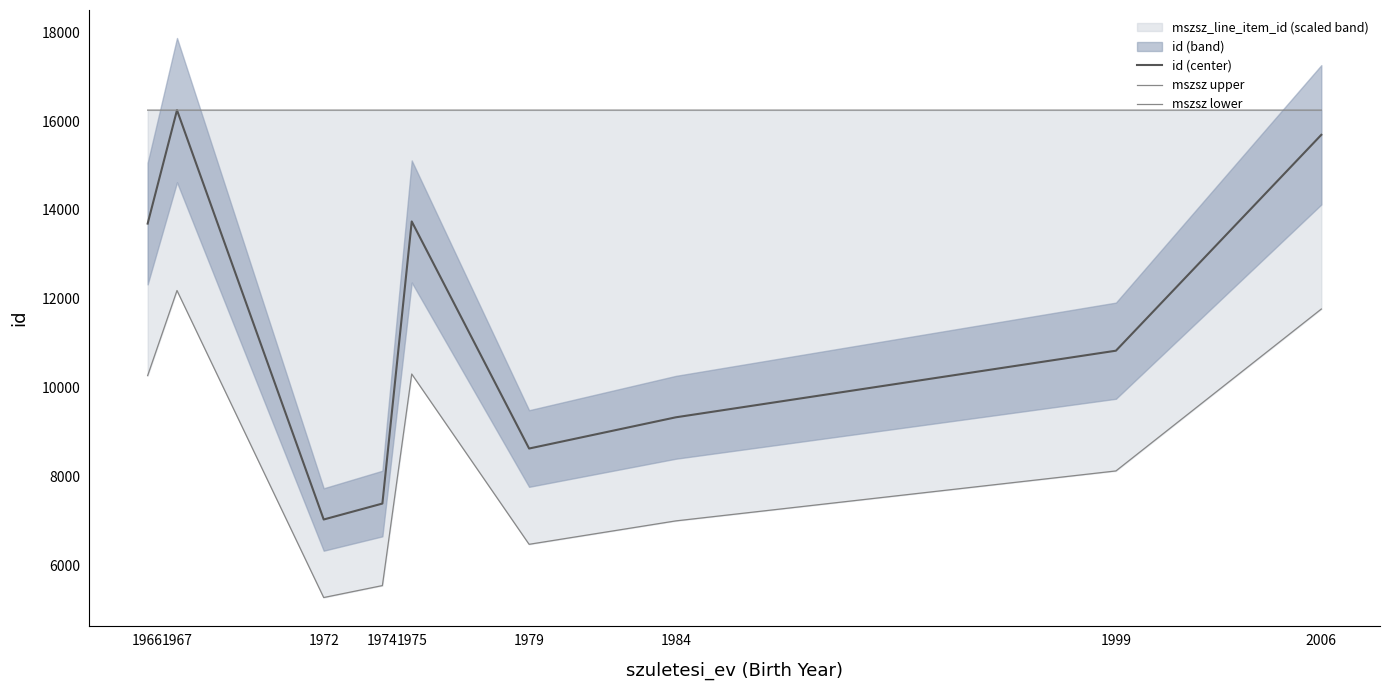

At 1984, list the series in order from largest to smallest.

mszsz upper, id (center), mszsz lower